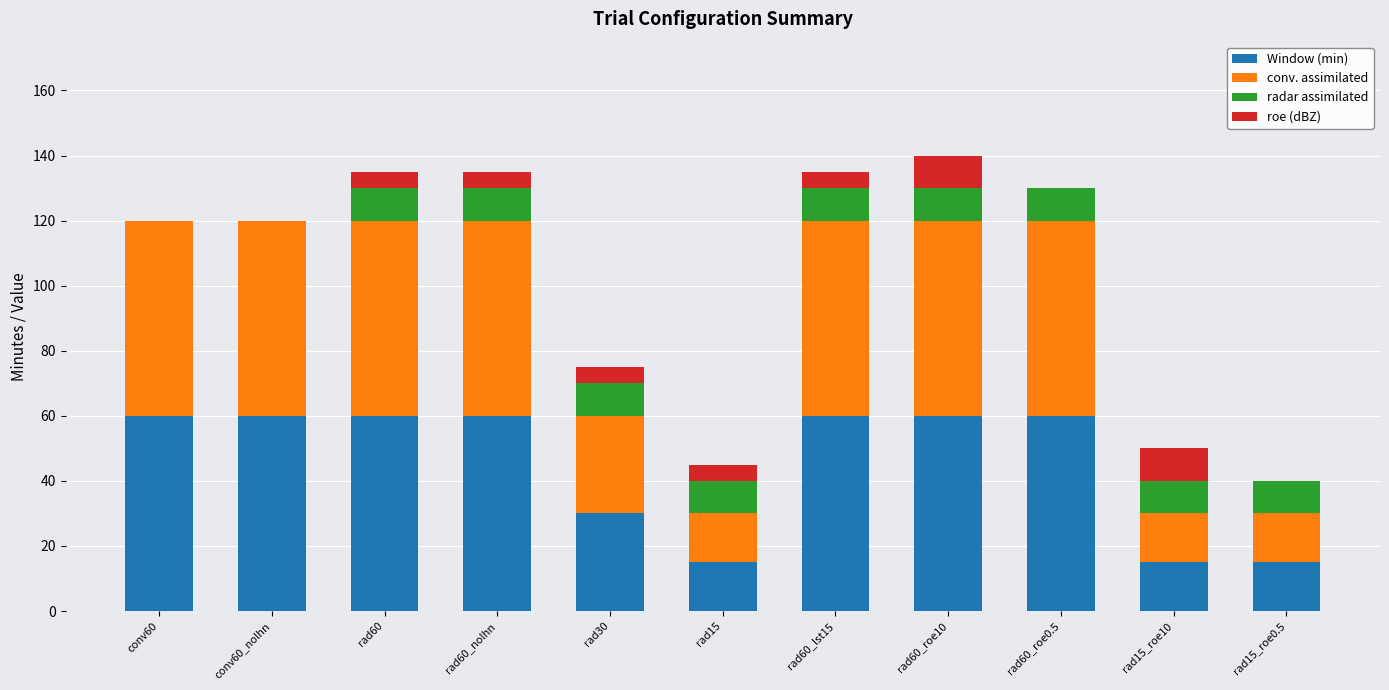

What is the maximum value for Window (min)?

60